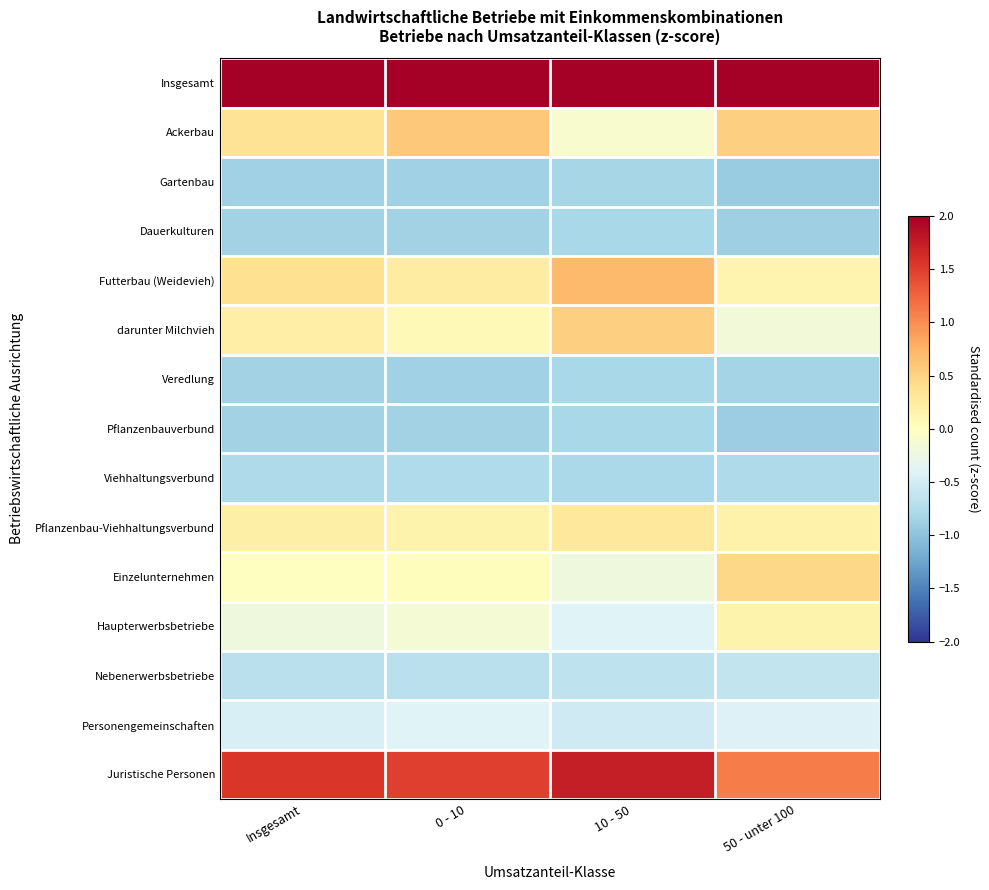

Which label corresponds to the largest value in the chart?

50 - unter 100